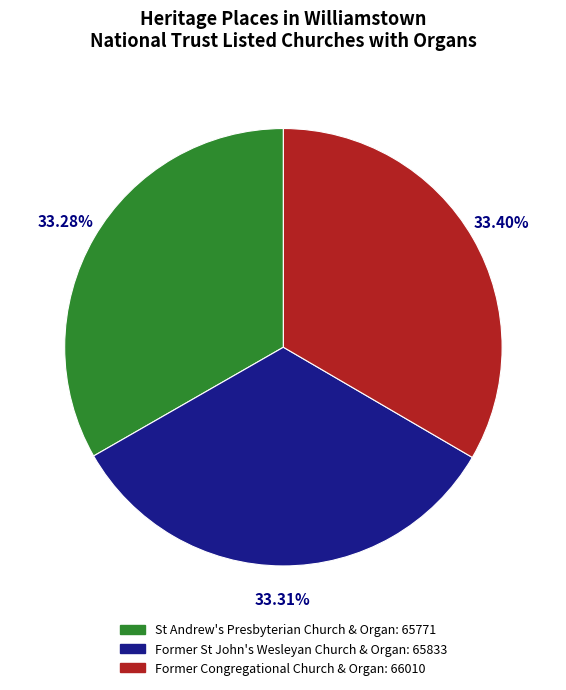

Is Former Congregational Church & Organ the majority of the pie?

No